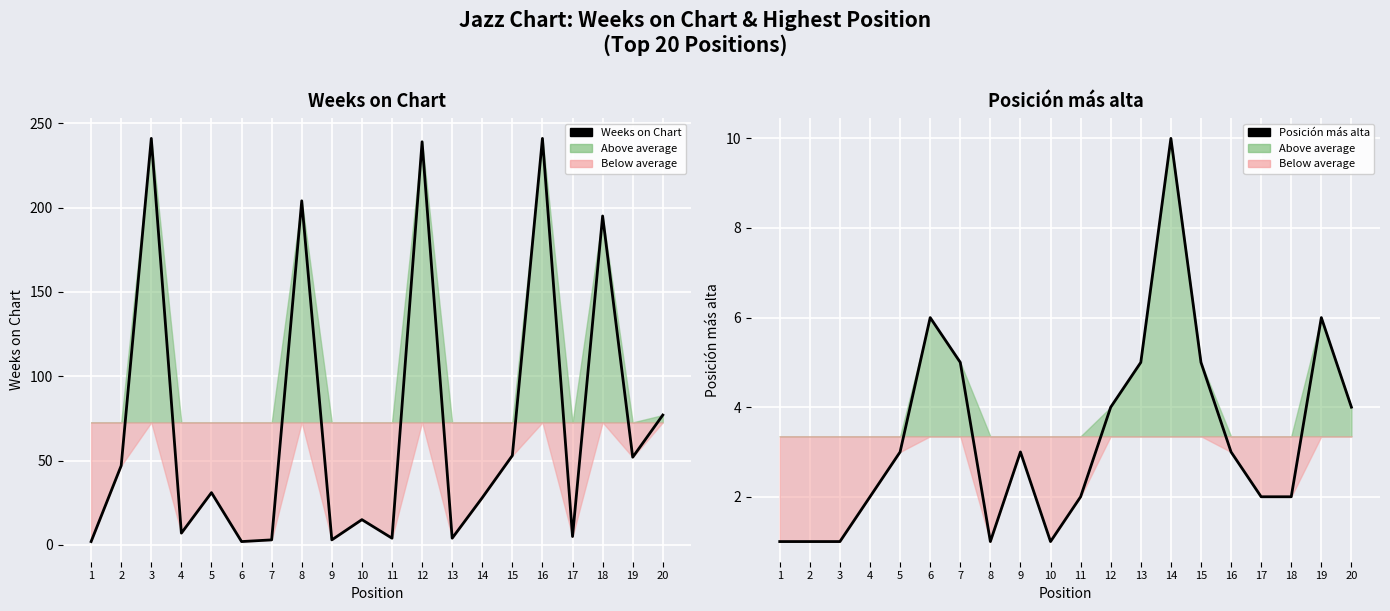

At which label does Posición más alta first exceed 3?

6